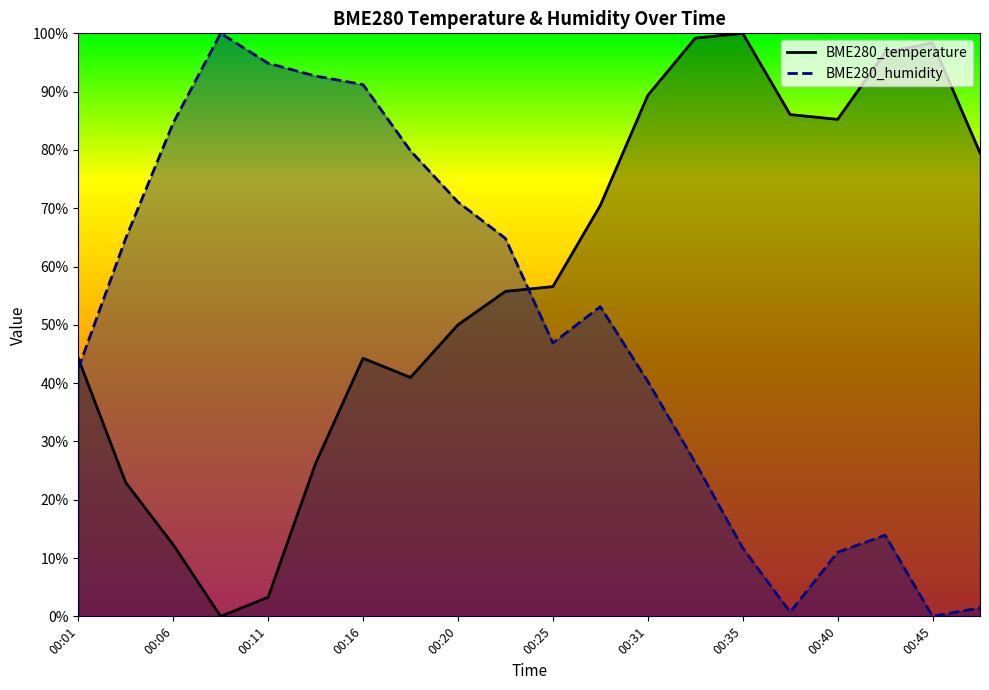

What is the average value of the BME280_temperature series?

58.1